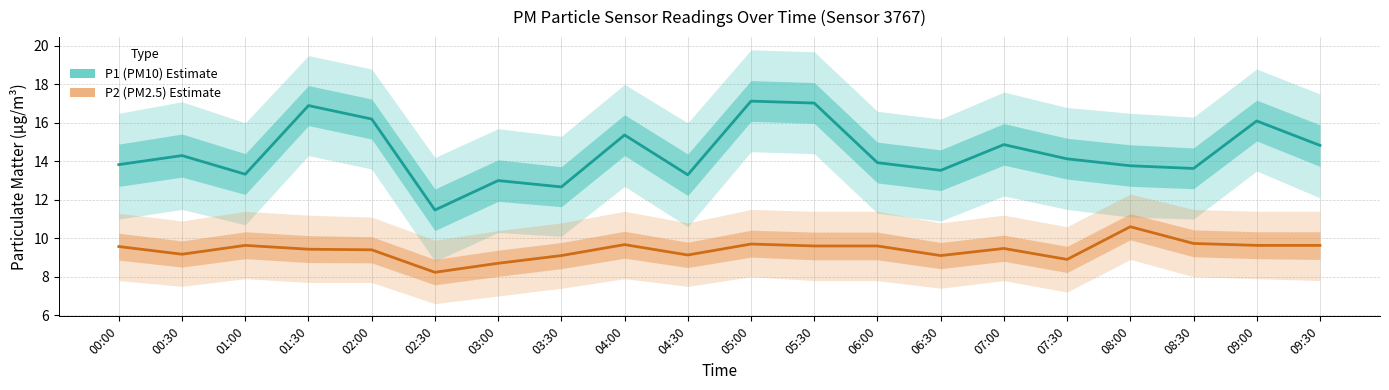

True or false: P1 (PM10) and P2 (PM2.5) cross at least once.

False